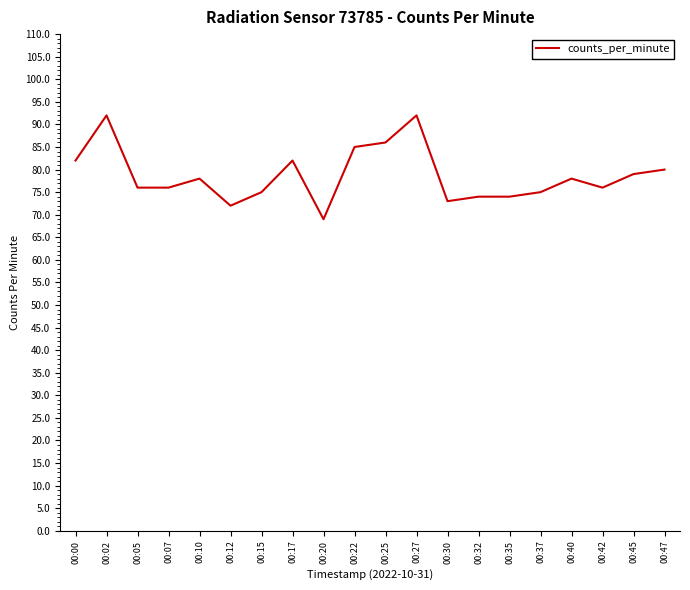

What is the difference between the values at 00:45 and 00:12?

7